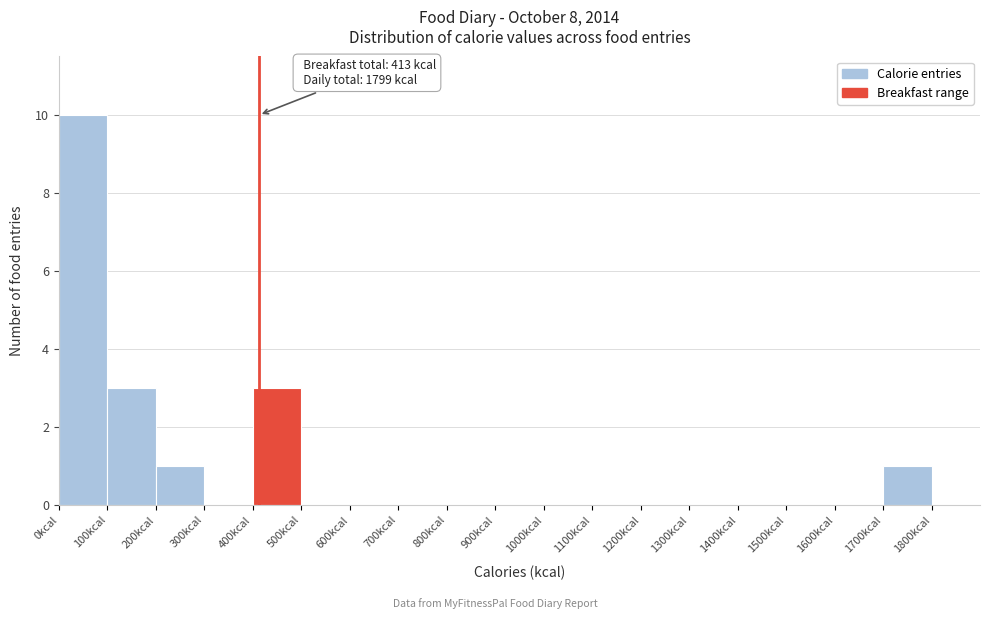

Over which range of the x-axis is the bar tallest?

0 to 100